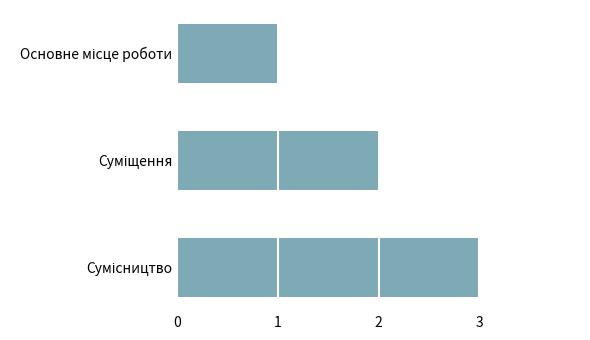

What is the sum of all values?

6